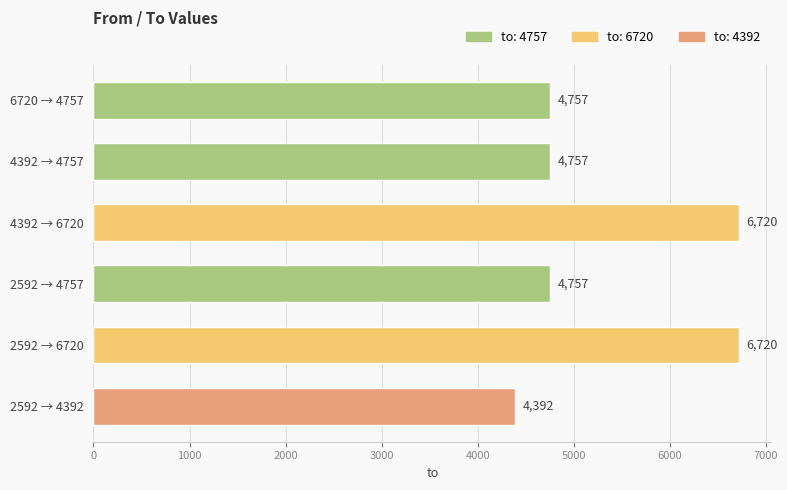

What is the change in value from 6720 → 4757 to 4392 → 6720?

+1963